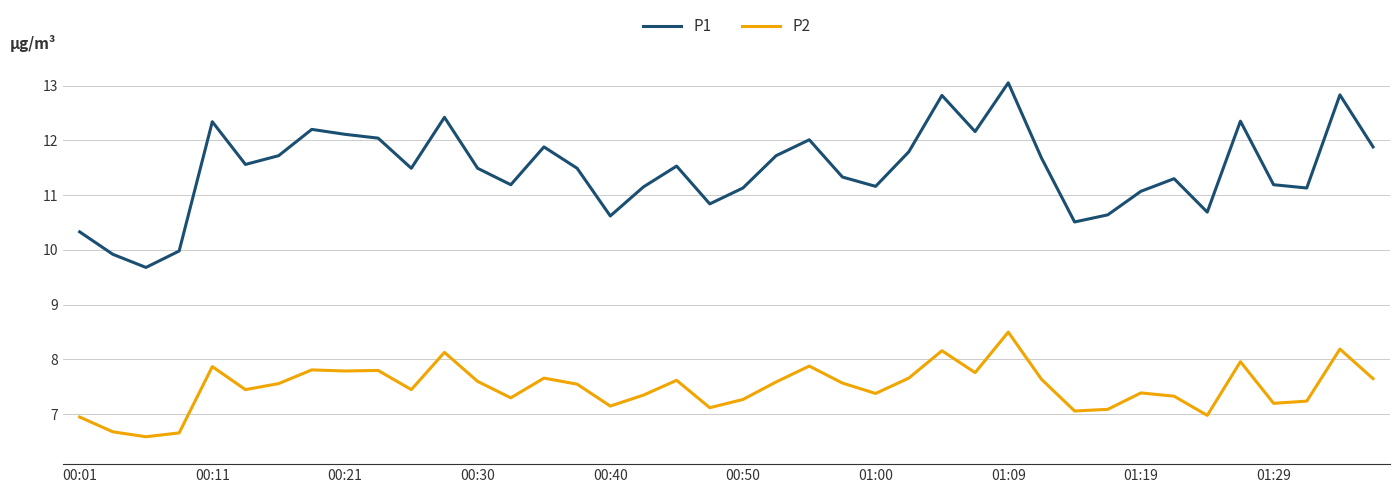

Which series has the widest spread of values?

P1